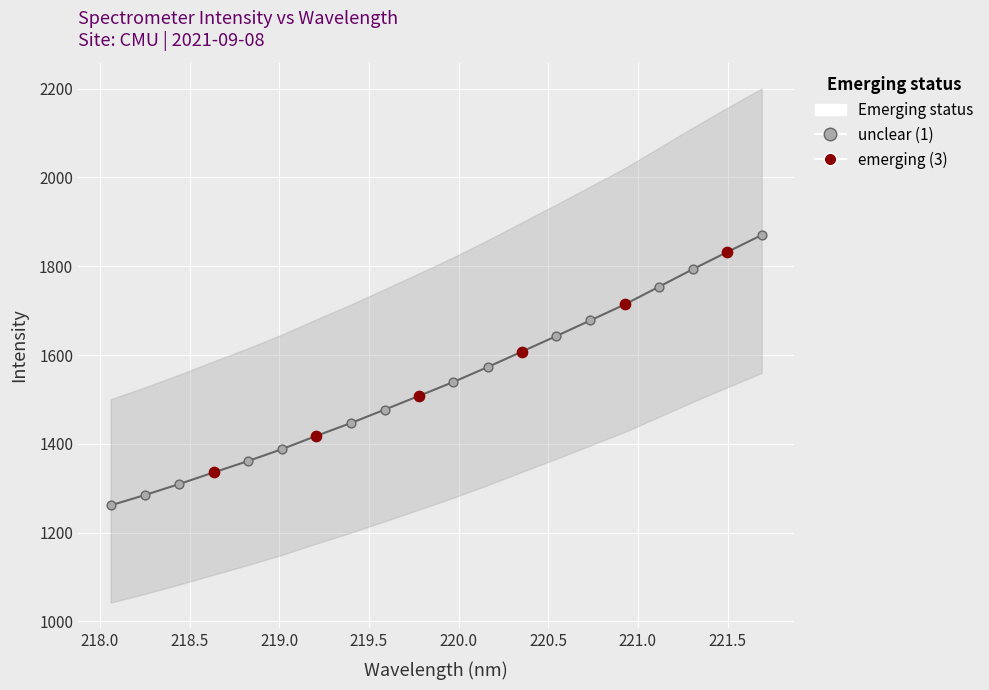

Approximately how many times larger is the value at 219.2067 compared to 219.3979?

1.0